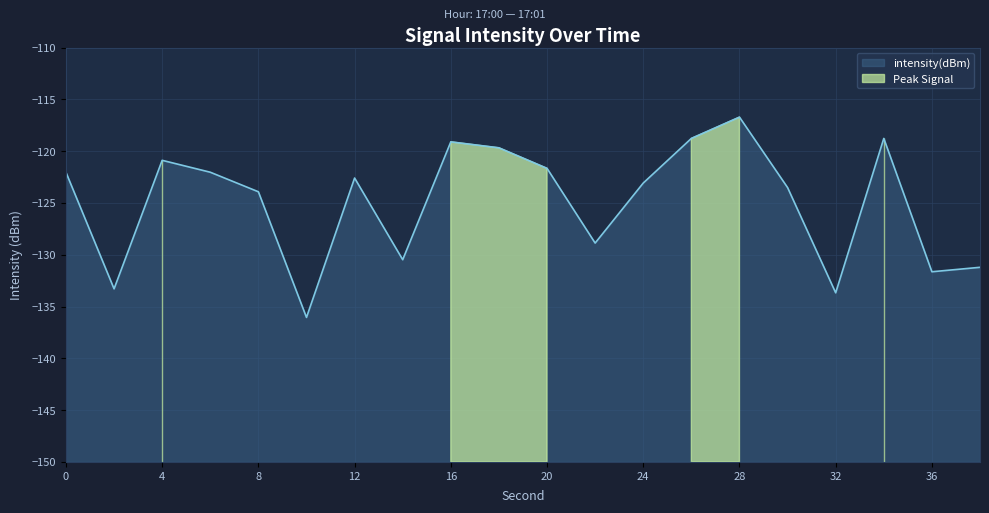

What is the change in value from 20 to 26?

+2.9